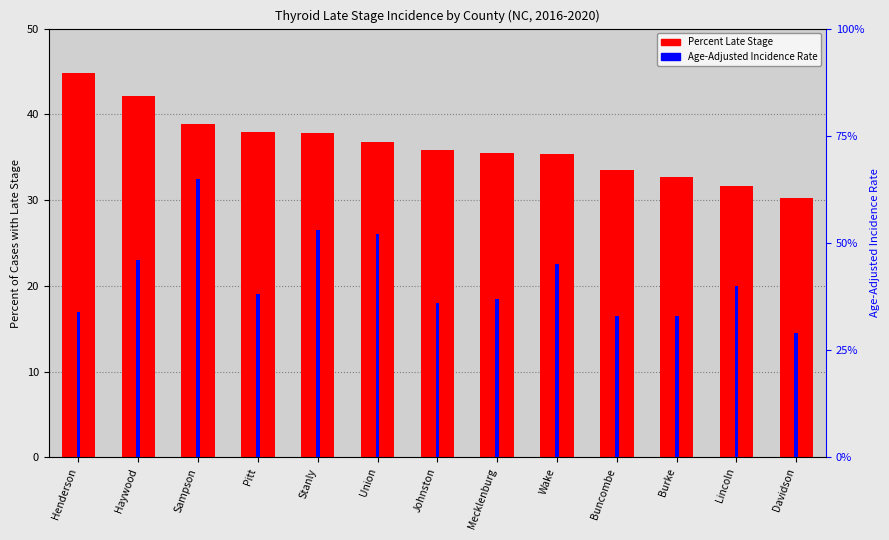

How many bars are there in total?

26